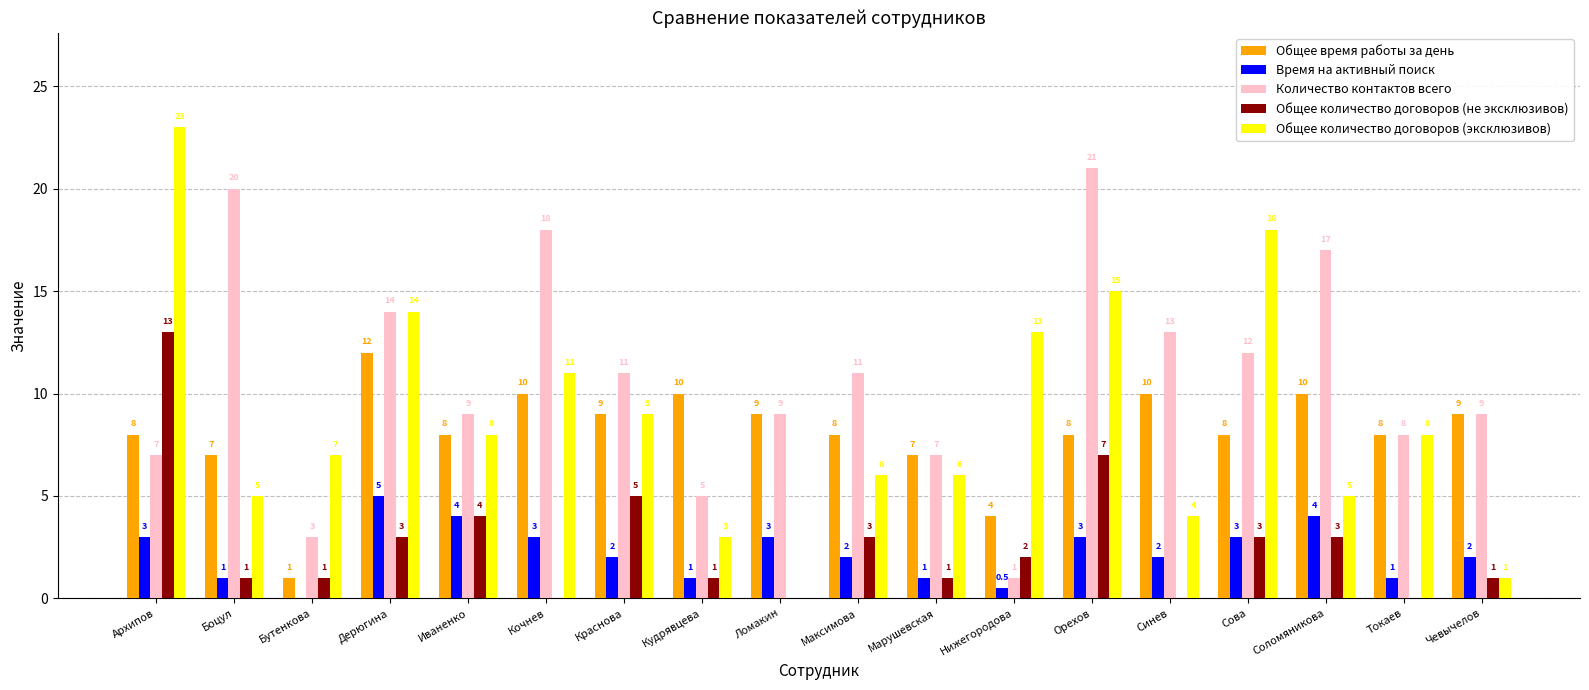

What is the greatest value displayed?

23.0